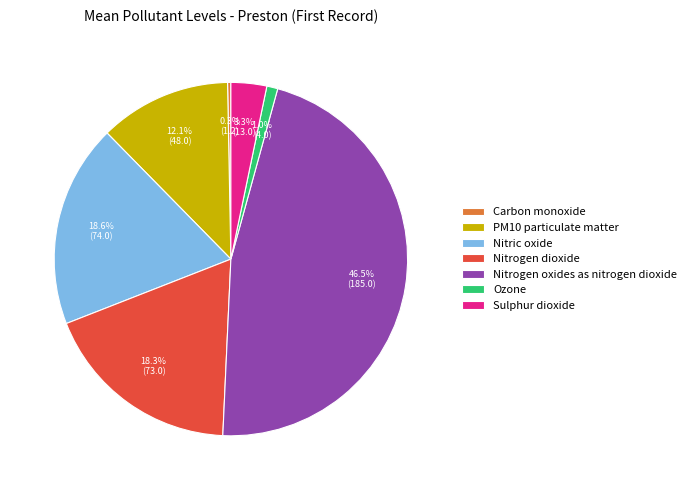

Between Sulphur dioxide and Nitrogen dioxide, which is larger?

Nitrogen dioxide